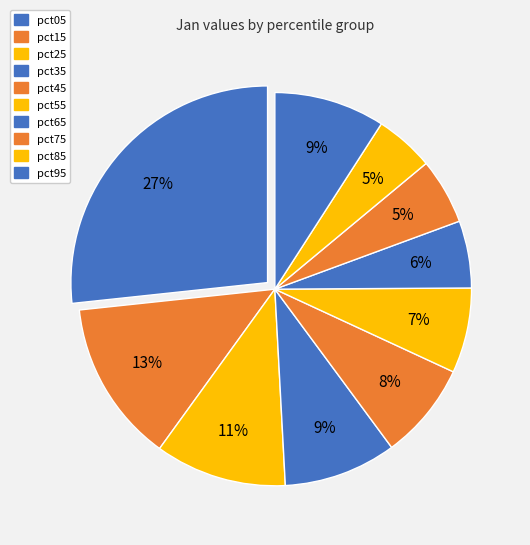

Is there any slice that represents more than half of the pie?

No